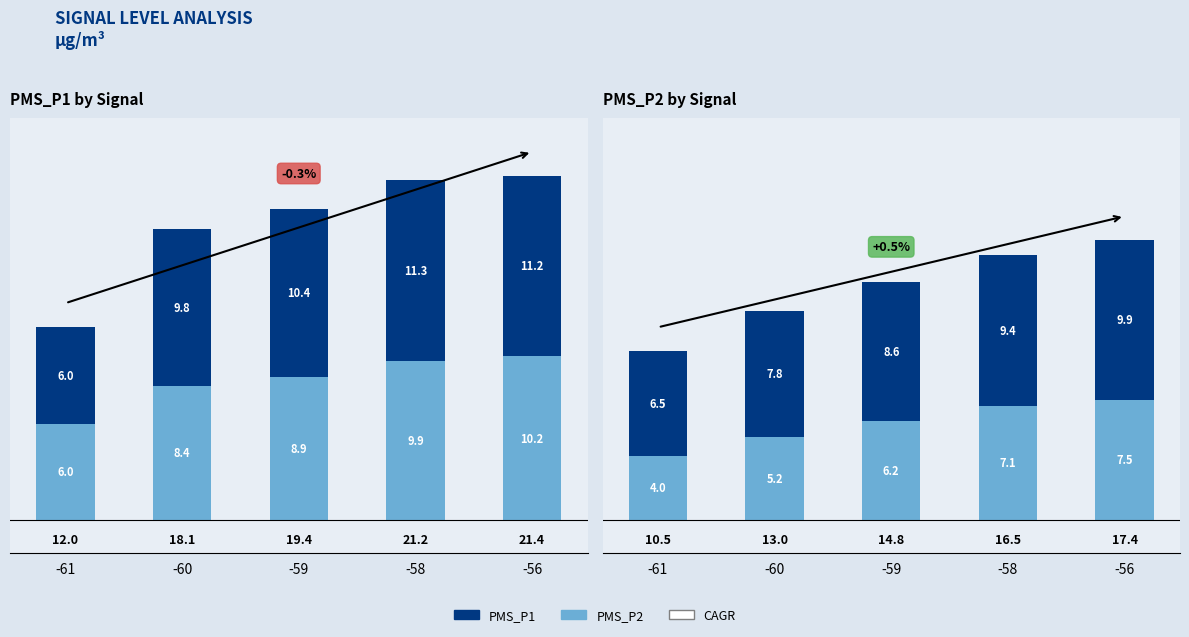

Is it true that PMS_P1 equals 3.9 at -60?

False